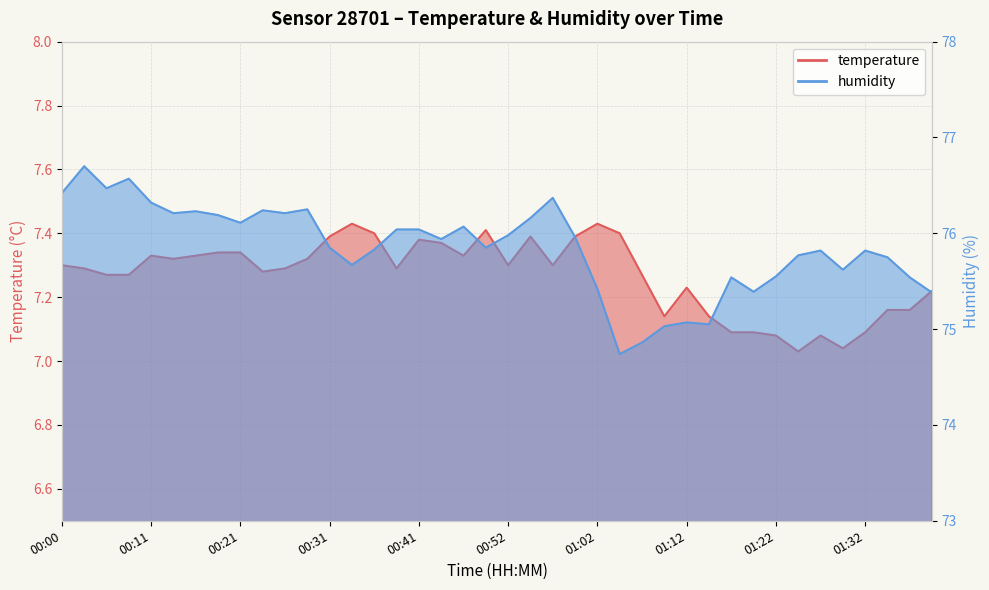

What is the difference between the maximum and minimum values in the humidity series?

2.0